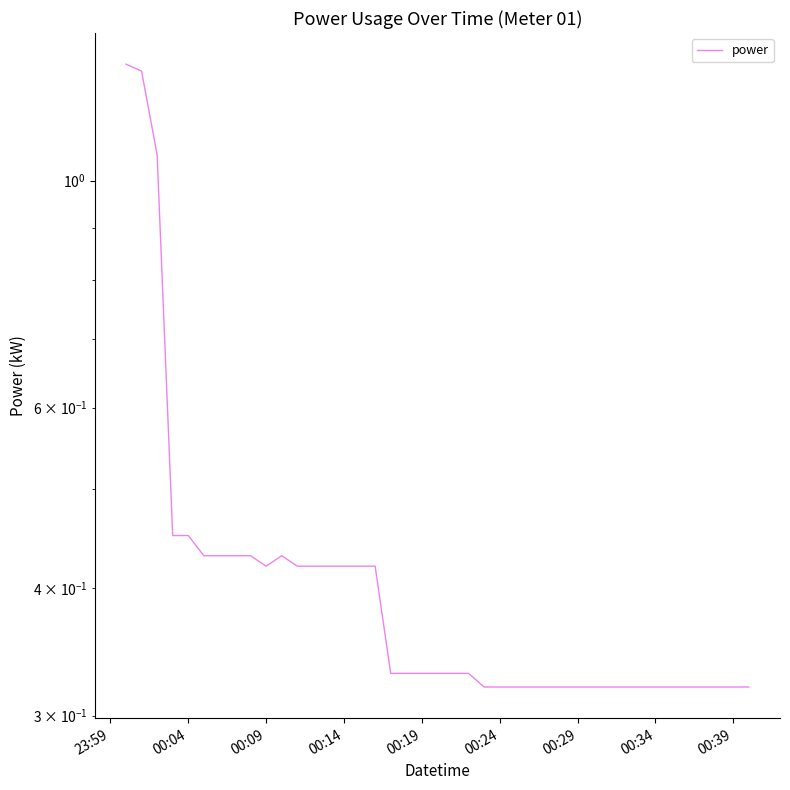

Which category has the highest value across all series?

23:59